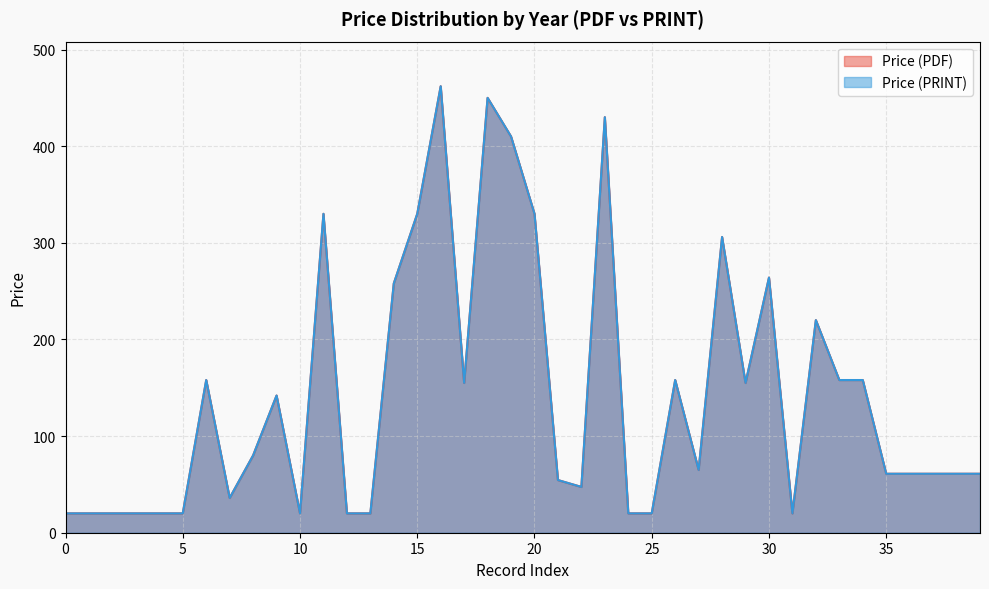

Does the chart have visible grid lines?

Yes